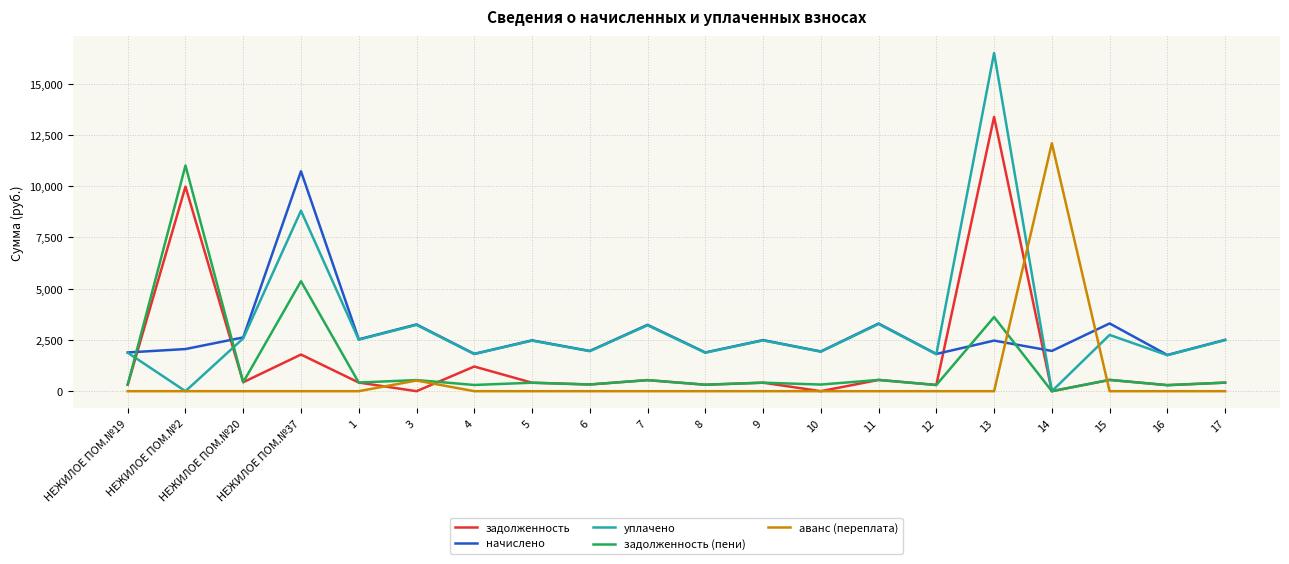

Is the value of задолженность at 11 greater than the value of начислено at 7?

No